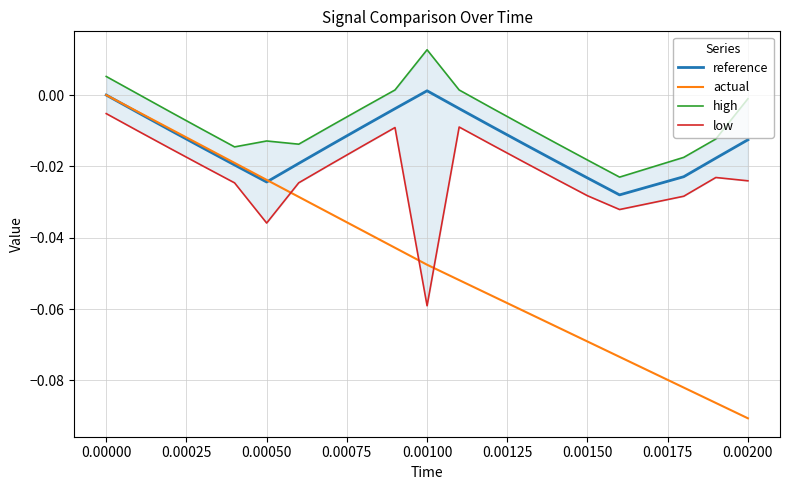

What is the difference between the second highest and second lowest values in the actual series?

0.1